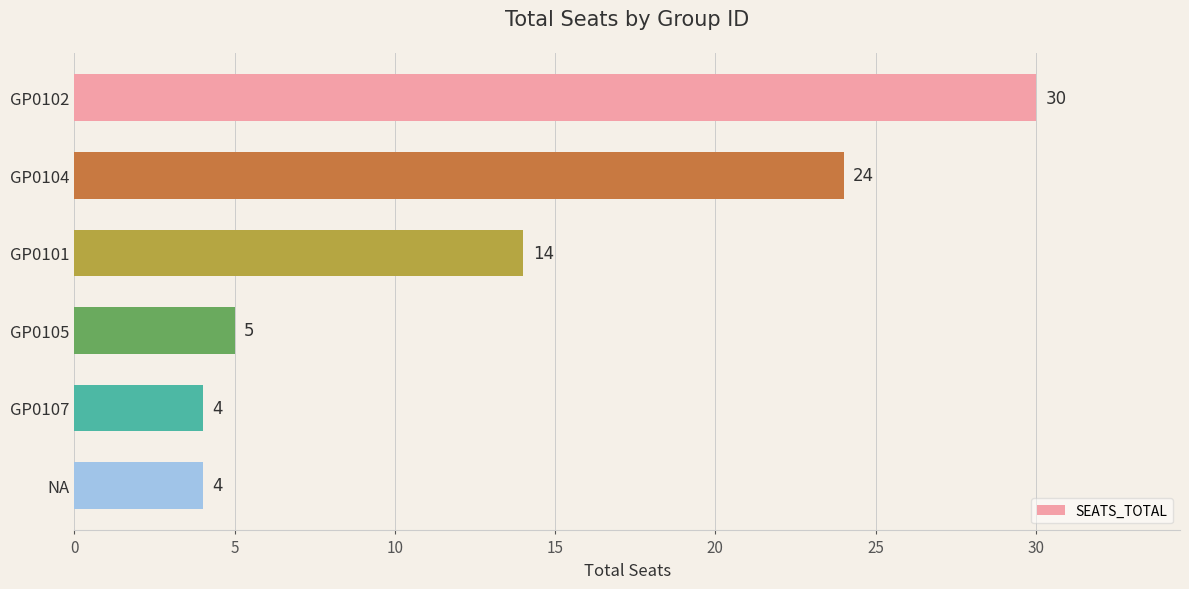

How many series are shown in this chart?

1